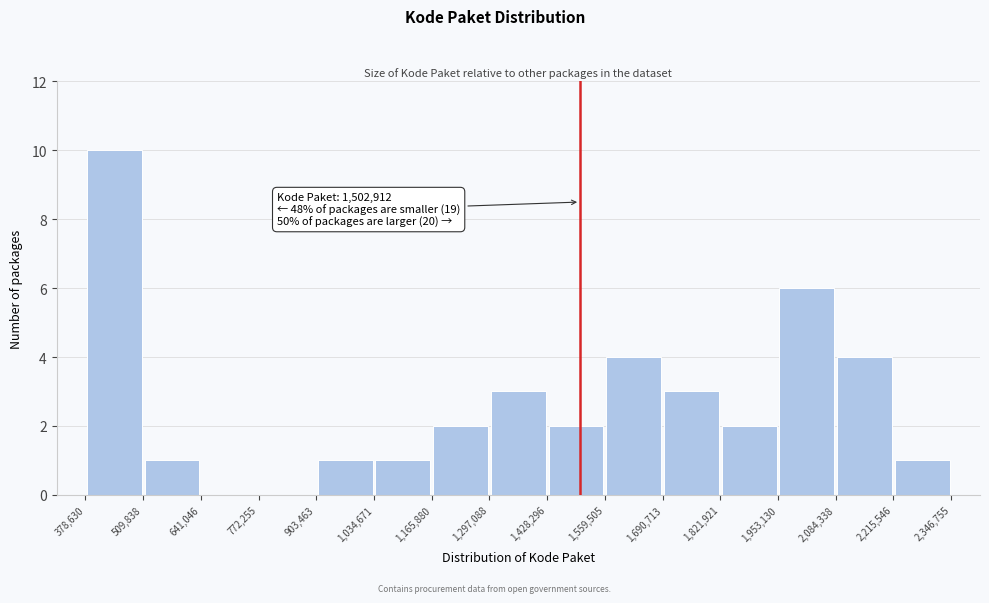

Over which range of the x-axis is the bar tallest?

378,630 to 509,838